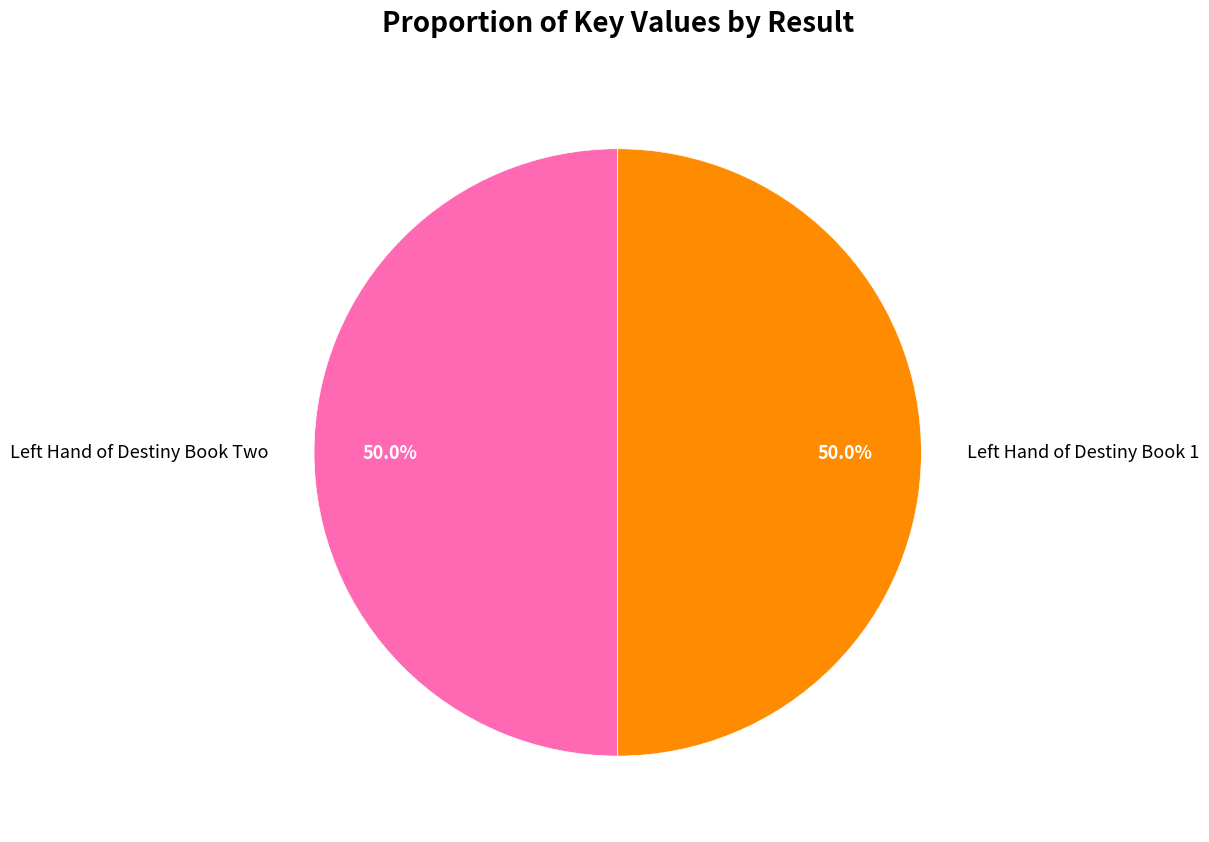

How many segments does this pie chart have?

2